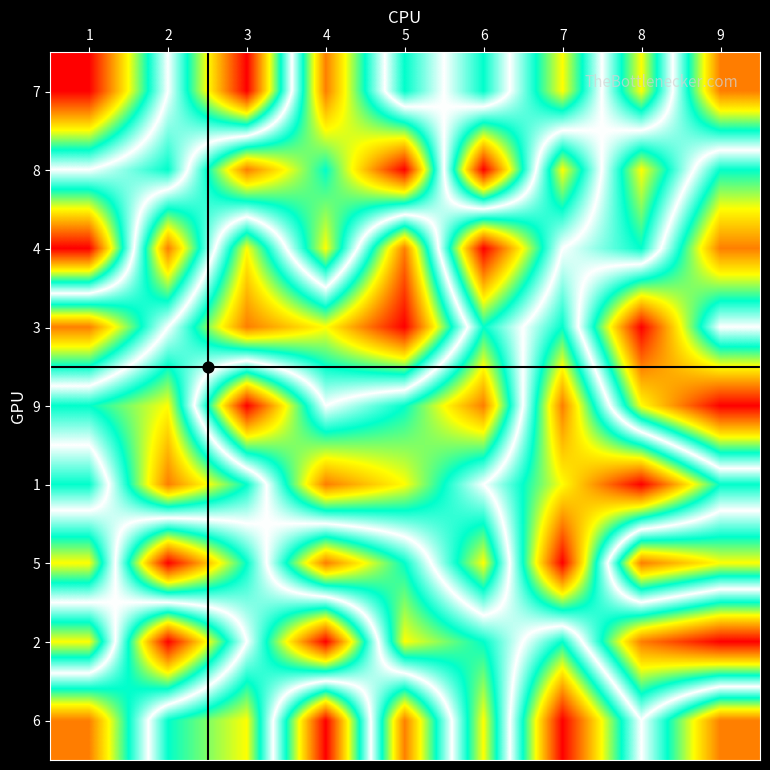

Reading left to right, list all the values displayed in this chart.

7: 1=1	2=5	3=9	4=2	5=6	6=4	7=7	8=3	9=8
8: 1=5	2=6	3=2	4=4	5=1	6=9	7=3	8=7	9=4
4: 1=9	2=2	3=7	4=3	5=8	6=1	7=5	8=6	9=2
3: 1=2	2=5	3=8	4=7	5=9	6=4	7=6	8=1	9=5
9: 1=6	2=7	3=1	4=5	5=4	6=2	7=8	8=3	9=1
1: 1=4	2=8	3=6	4=2	5=3	6=5	7=7	8=9	9=6
5: 1=7	2=1	3=4	4=8	5=6	6=3	7=9	8=2	9=3
2: 1=3	2=9	3=5	4=1	5=7	6=6	7=4	8=8	9=9
6: 1=8	2=4	3=3	4=9	5=2	6=7	7=1	8=5	9=2